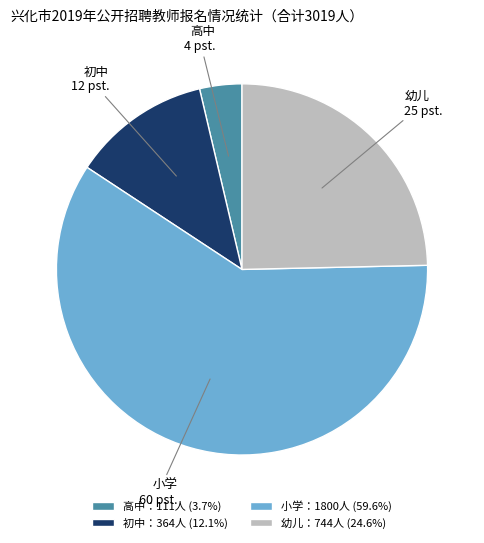

Which has a higher value, 幼儿 or 高中?

幼儿